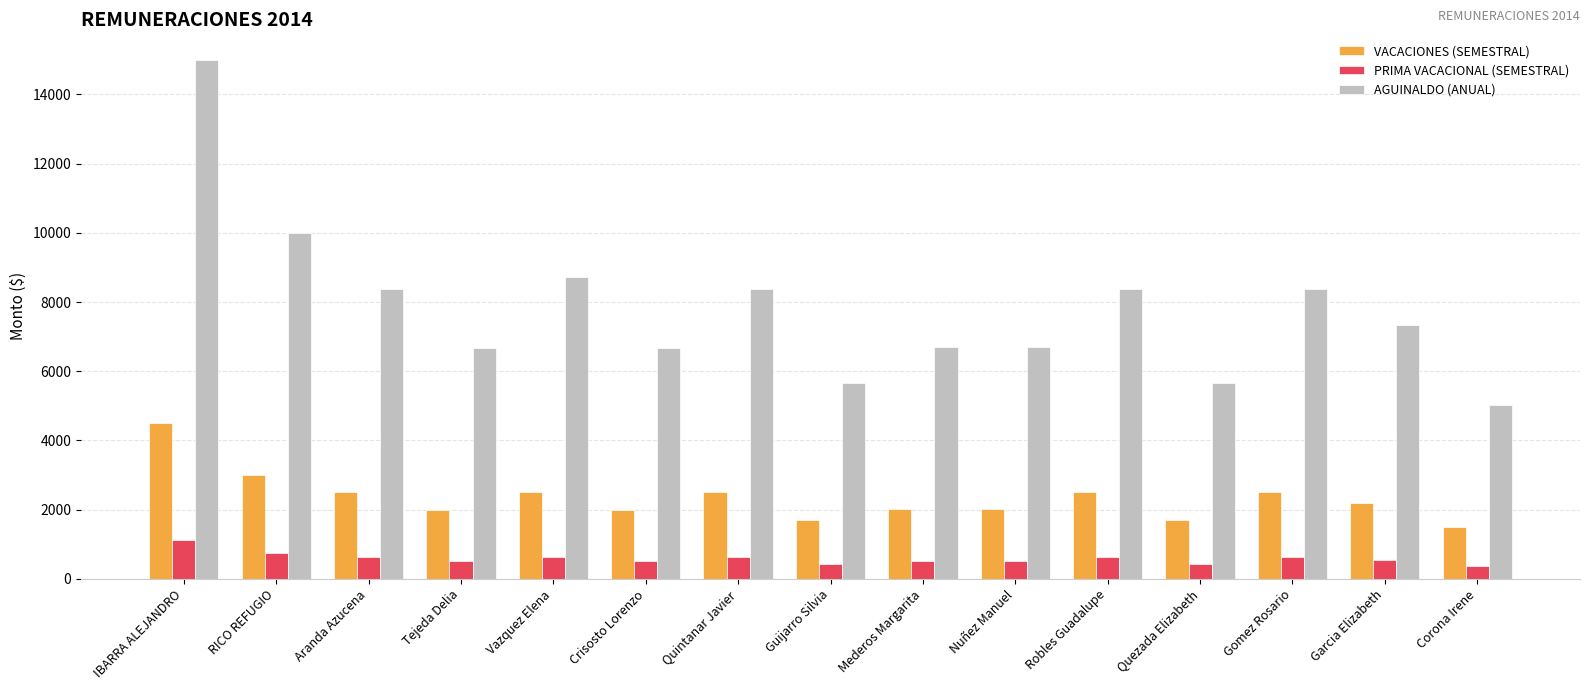

List the series in order of their overall mean, lowest first.

PRIMA VACACIONAL (SEMESTRAL), VACACIONES (SEMESTRAL), AGUINALDO (ANUAL)